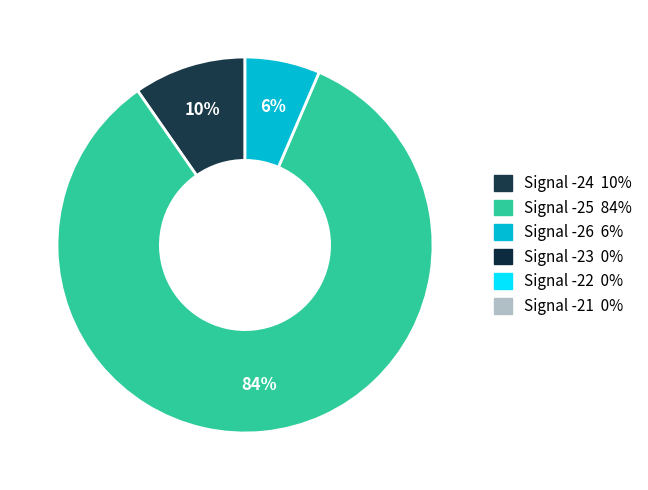

Is there a majority slice in this chart?

Yes